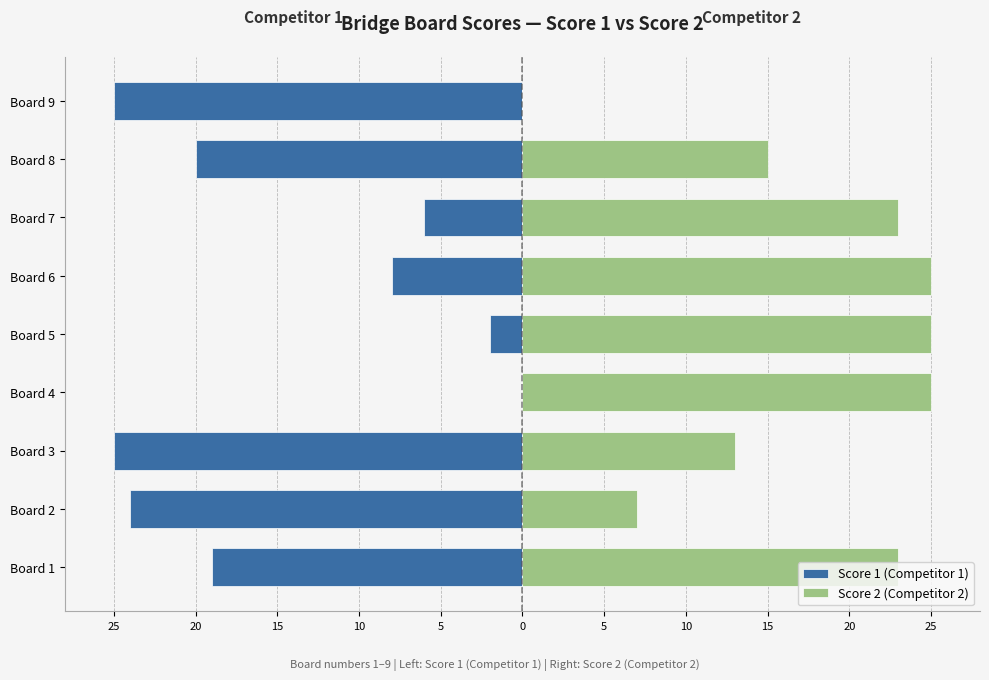

Which series has the largest range (max minus min)?

Score 1 (Competitor 1)